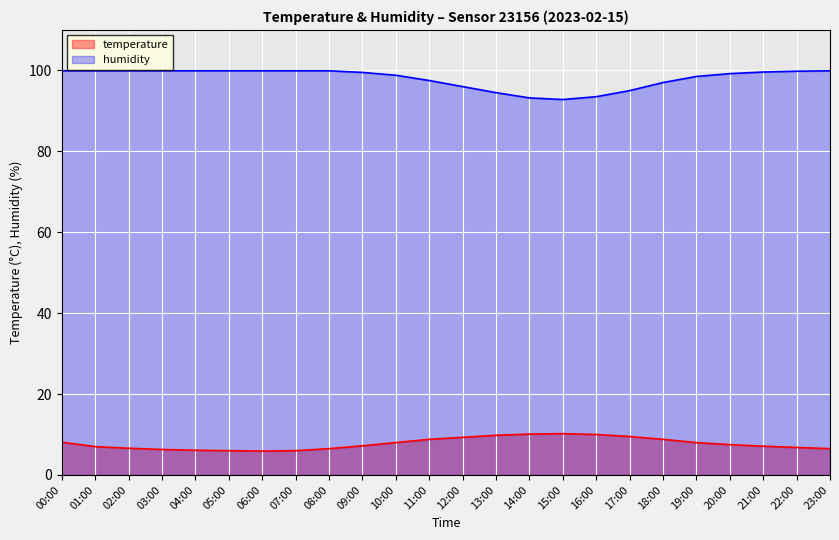

Is it true that humidity equals 44.8 at 00:00?

False